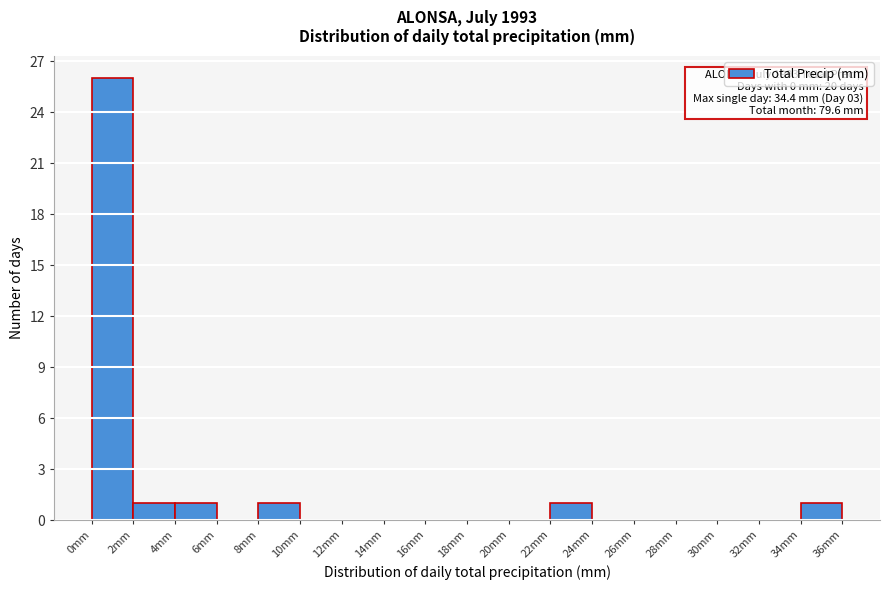

Which range on the x-axis has the tallest bar?

0 to 2